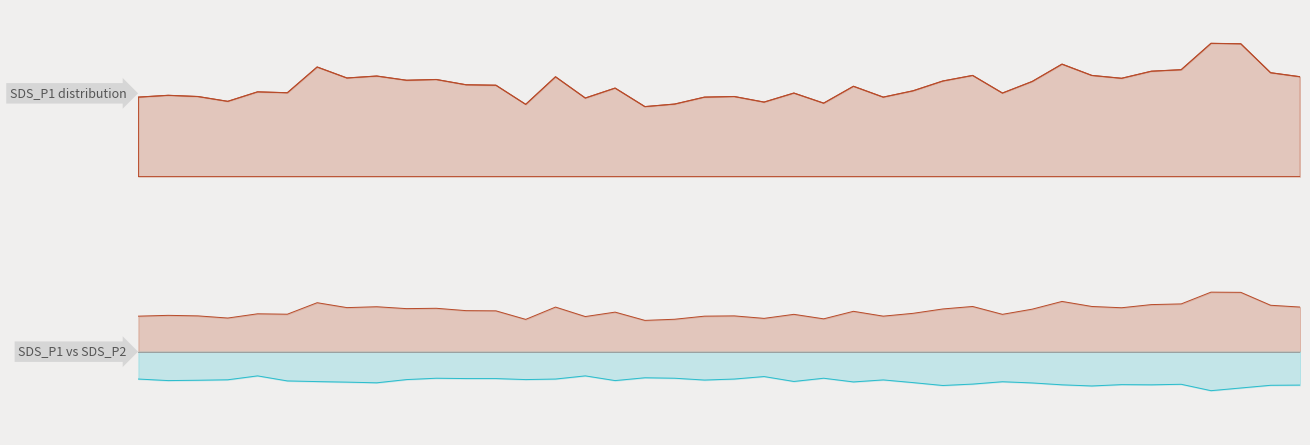

True or false: SDS_P1 and SDS_P2 intersect in this chart.

False